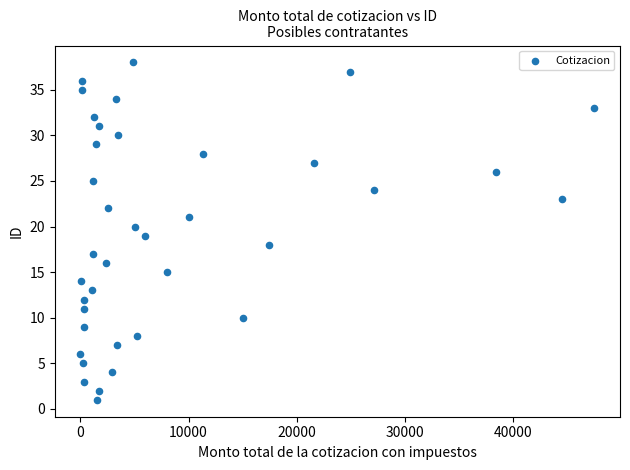

What is the range of Y values (max minus min)?

37